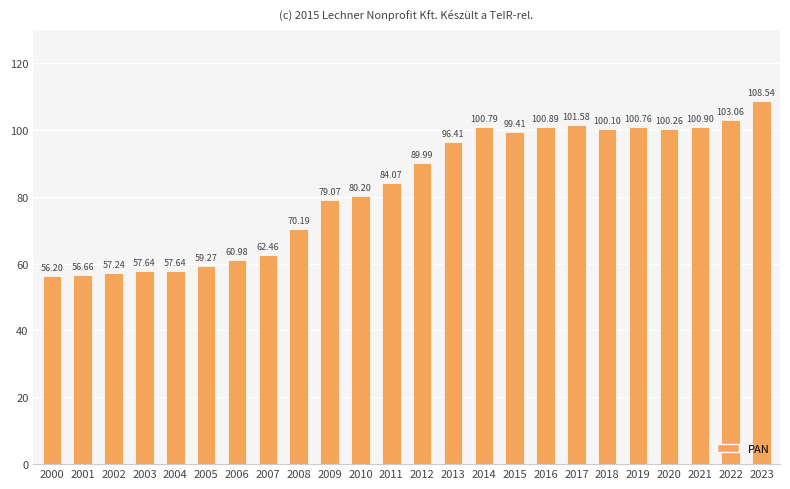

Reading left to right, what are all the values shown in this chart?

56.2	56.7	57.2	57.6	57.6	59.3	61.0	62.5	70.2	79.1	80.2	84.1	90.0	96.4	100.8	99.4	100.9	101.6	100.1	100.8	100.3	100.9	103.1	108.5